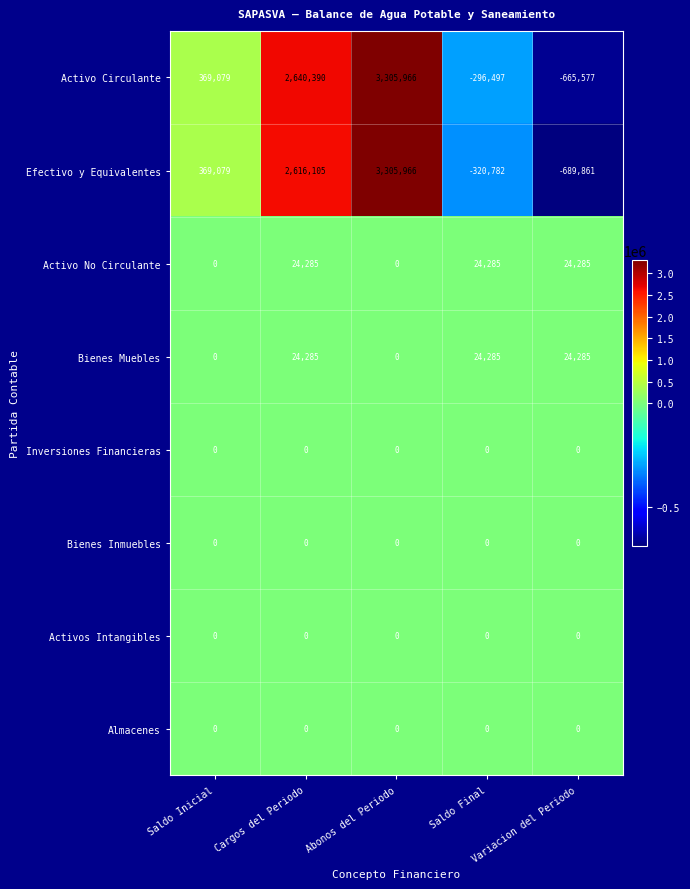

What is the difference between the second highest and minimum values in the Efectivo y Equivalentes series?

3305966